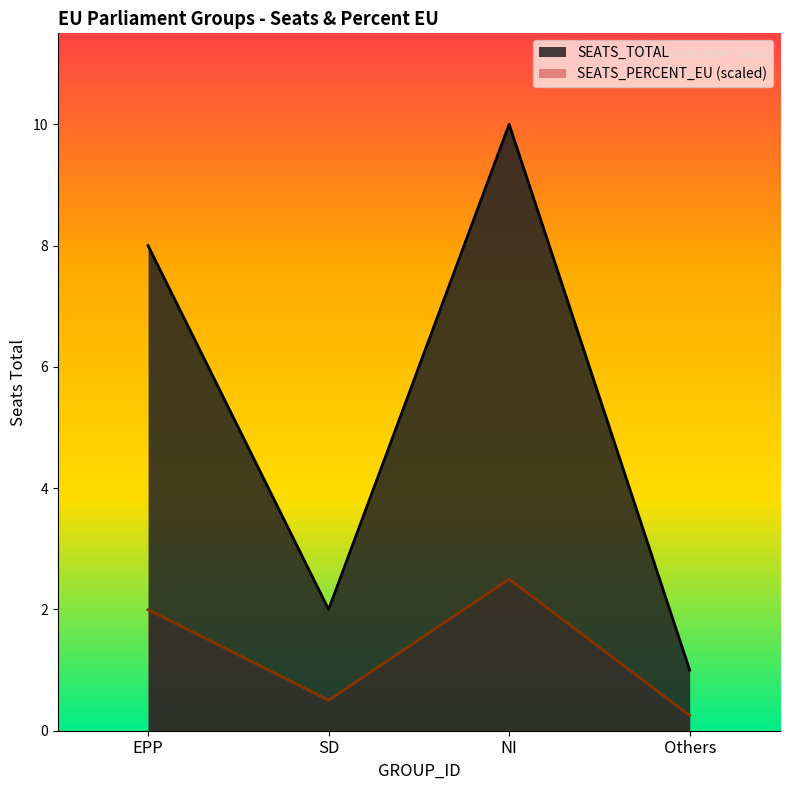

True or false: SEATS_PERCENT_EU and SEATS_TOTAL cross at least once.

False